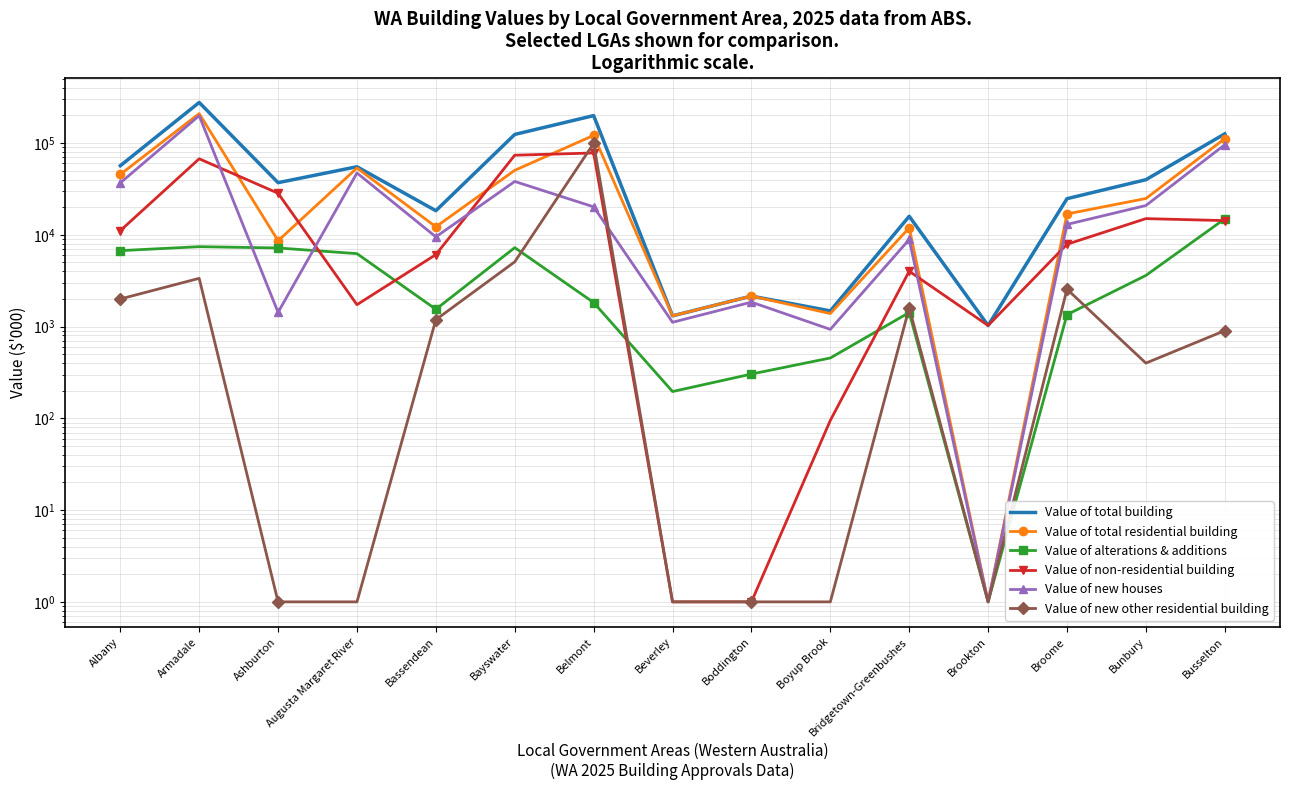

What position from the right is Augusta Margaret River?

12